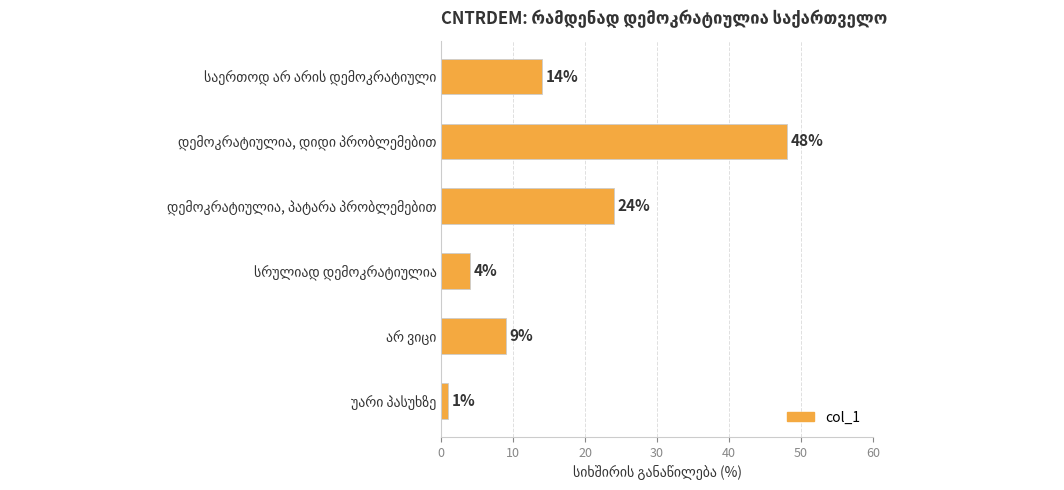

What is the difference between the maximum and minimum values?

47